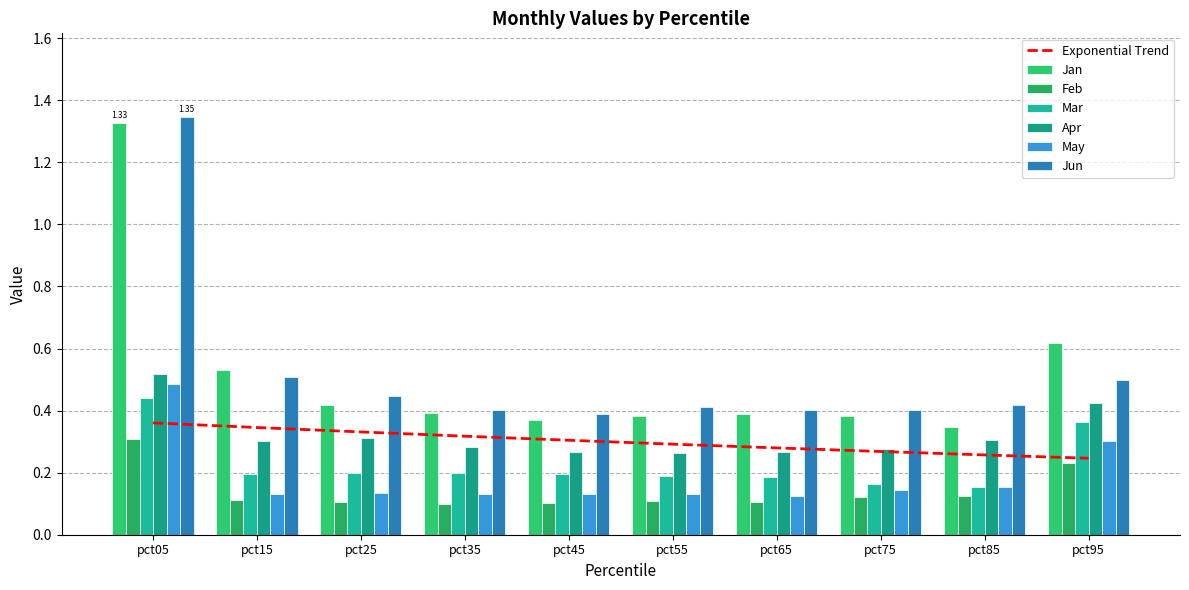

At how many categories does at least one series exceed 1?

1